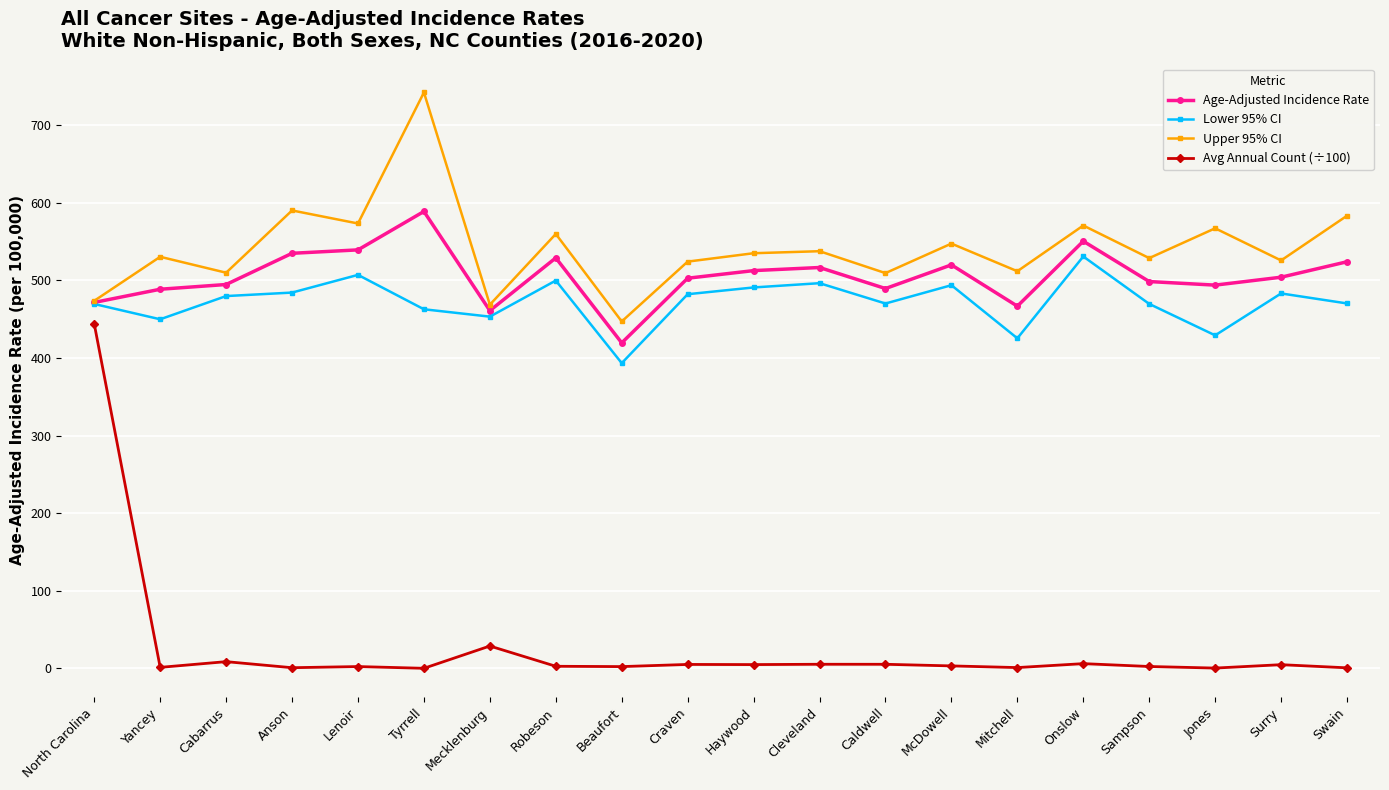

At which label does Upper 95% CI reach its peak?

Tyrrell